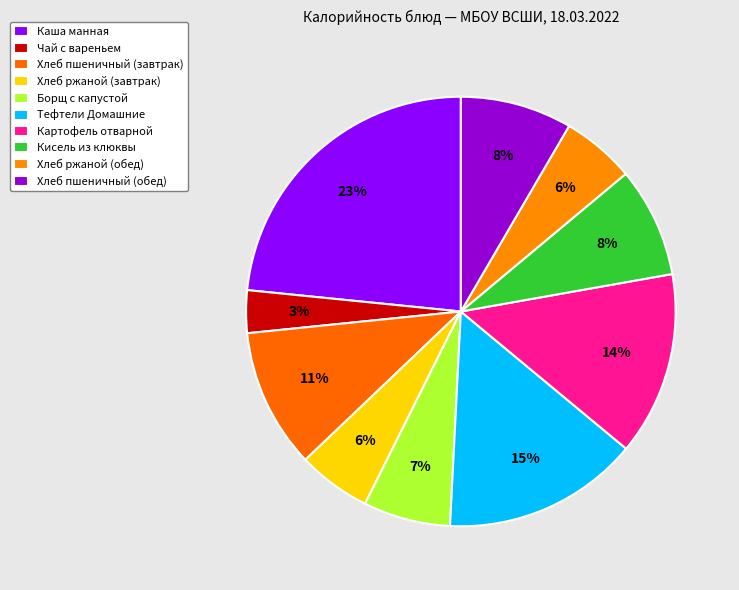

Is it true that Чай с вареньем is 3% of the pie?

True